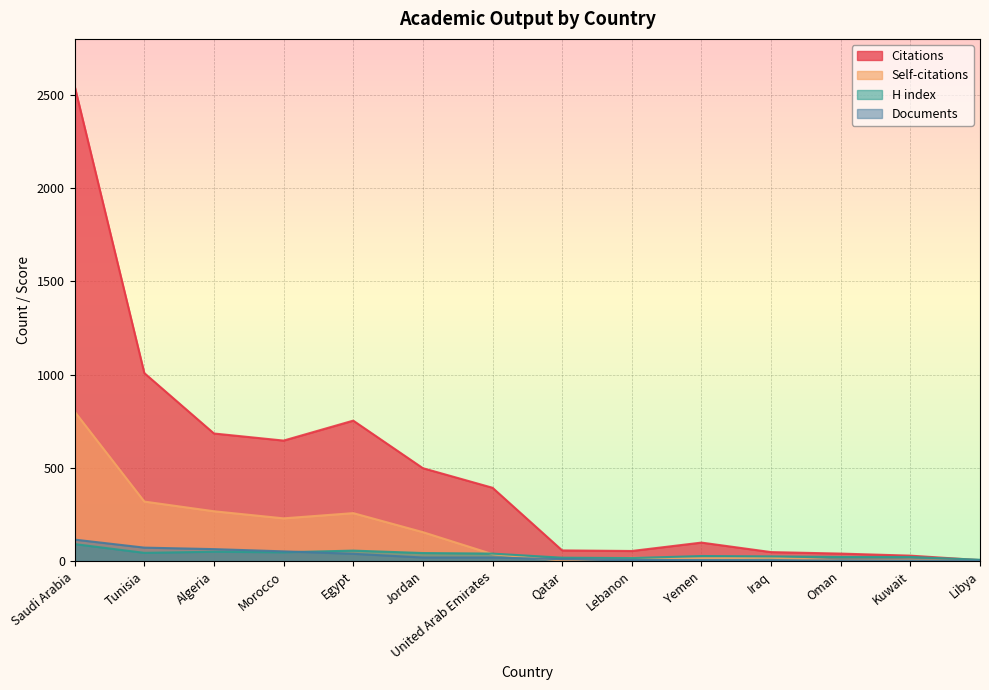

In Self-citations, how many points are higher than both neighbors (excluding endpoints)?

4